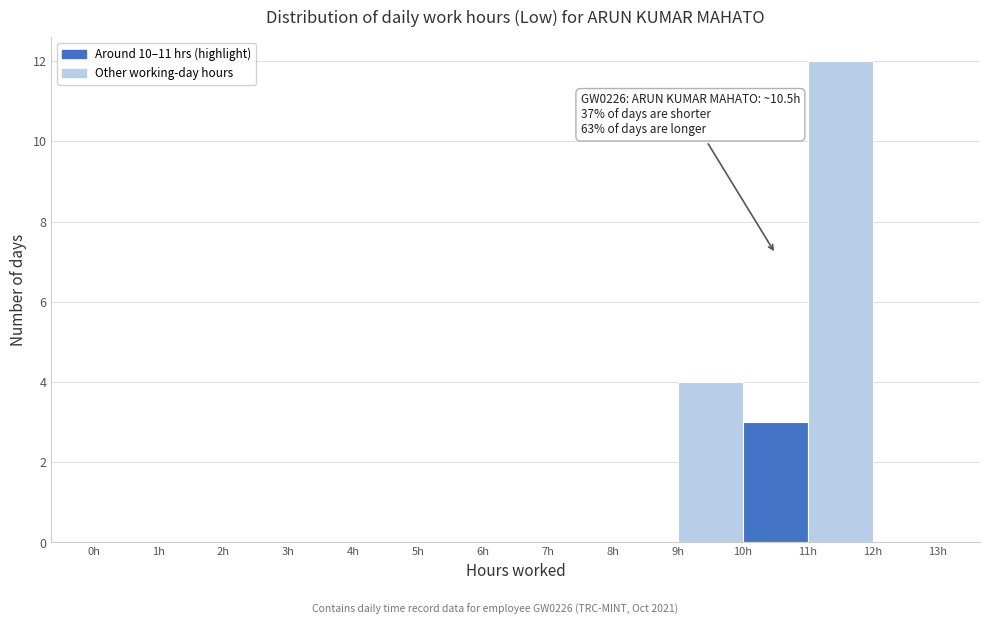

Over which range of the x-axis is the bar tallest?

11 to 12